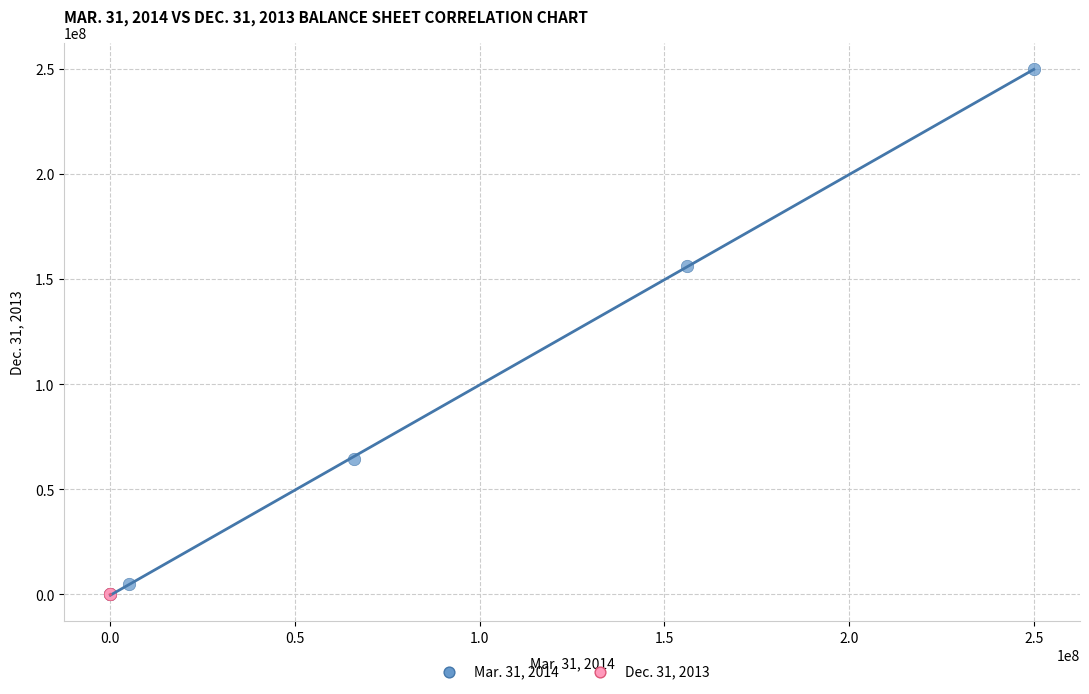

Which series reaches the maximum Y coordinate?

Mar. 31, 2014